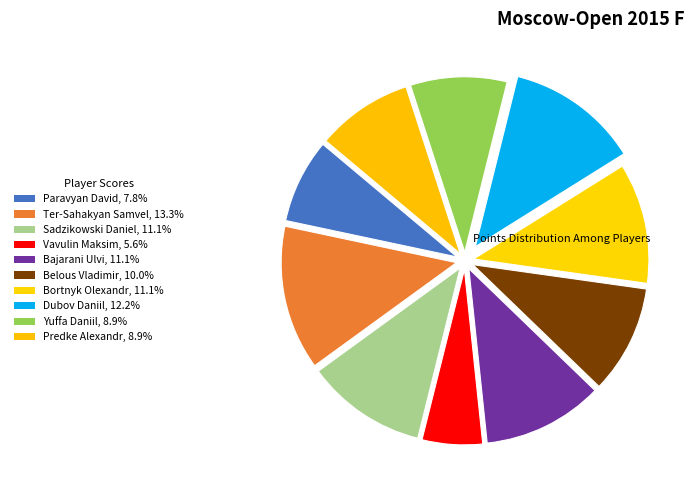

Which category has the biggest portion of the pie?

Ter-Sahakyan Samvel